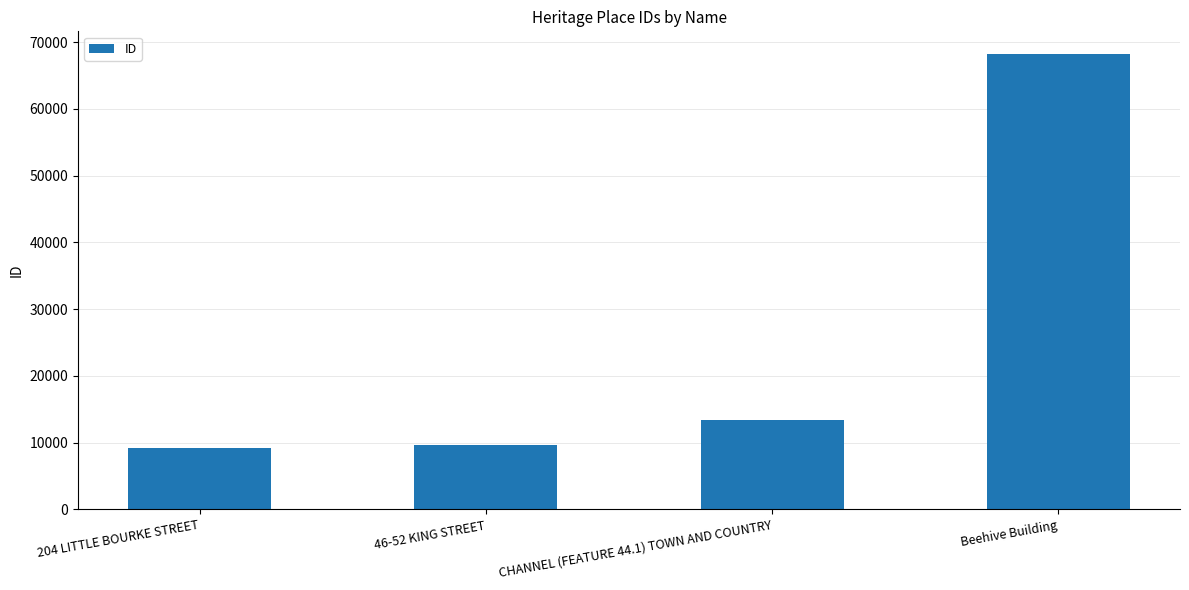

Are the bars horizontal?

No